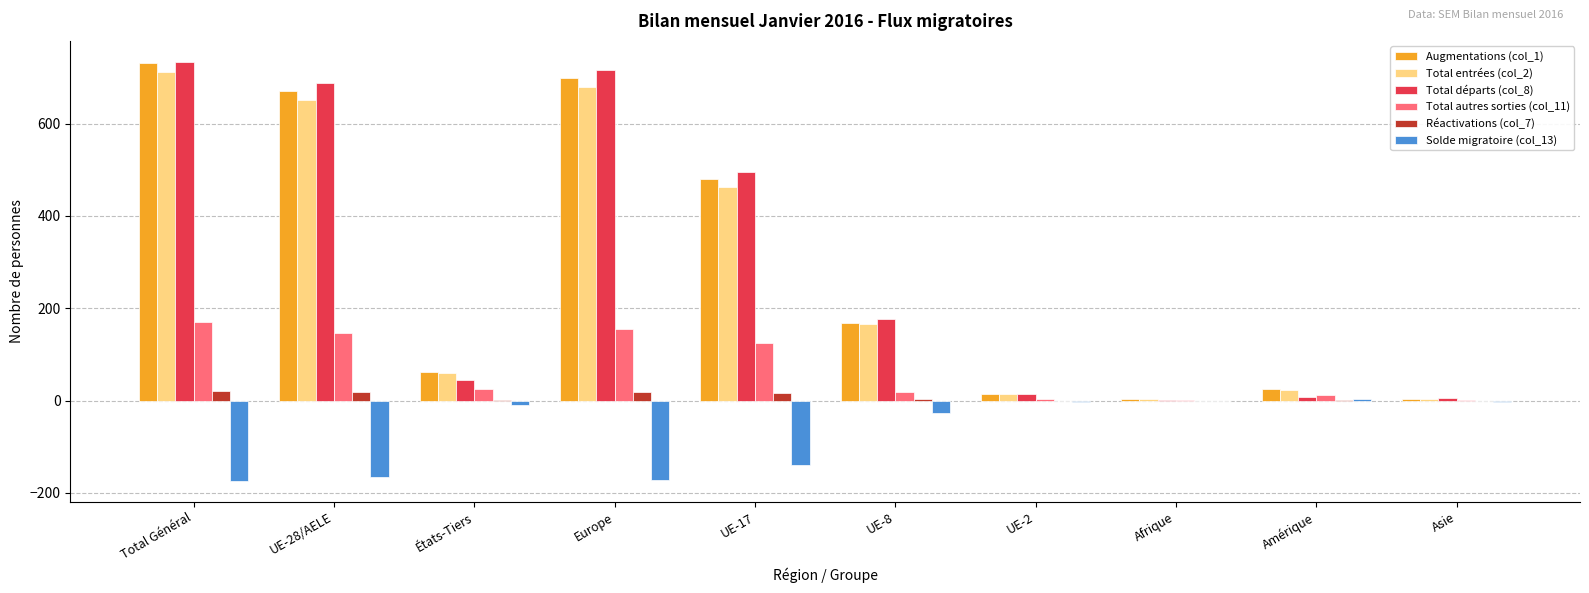

The Augmentations (col_1) series shows 1212 at Total Général. True or false?

False